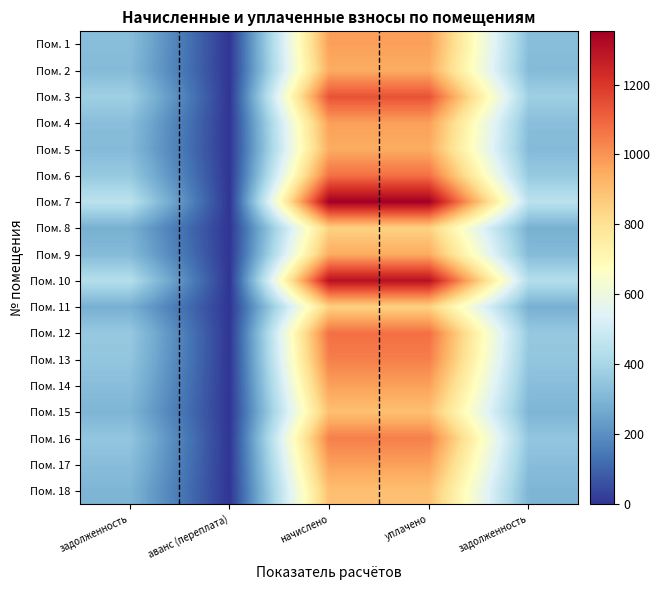

Reading left to right, extract all data points from this chart.

Пом. 1: задолженность=324.7	аванс (переплата)=0.0	начислено=974.2	уплачено=974.2	задолженность=324.7
Пом. 2: задолженность=315.4	аванс (переплата)=0.0	начислено=946.1	уплачено=946.1	задолженность=315.4
Пом. 3: задолженность=379.4	аванс (переплата)=0.0	начислено=1138.3	уплачено=1138.3	задолженность=379.4
Пом. 4: задолженность=324.7	аванс (переплата)=0.0	начислено=974.2	уплачено=974.2	задолженность=324.7
Пом. 5: задолженность=315.4	аванс (переплата)=0.0	начислено=946.1	уплачено=946.1	задолженность=315.4
Пом. 6: задолженность=357.8	аванс (переплата)=0.0	начислено=1073.5	уплачено=1073.5	задолженность=357.8
Пом. 7: задолженность=450.7	аванс (переплата)=0.0	начислено=1352.2	уплачено=1352.2	задолженность=450.7
Пом. 8: задолженность=283.0	аванс (переплата)=0.0	начислено=848.9	уплачено=848.9	задолженность=283.0
Пом. 9: задолженность=315.4	аванс (переплата)=0.0	начислено=946.1	уплачено=946.1	задолженность=315.4
Пом. 10: задолженность=433.4	аванс (переплата)=0.0	начислено=1300.3	уплачено=1300.3	задолженность=433.4
Пом. 11: задолженность=283.0	аванс (переплата)=0.0	начислено=848.9	уплачено=848.9	задолженность=283.0
Пом. 12: задолженность=358.6	аванс (переплата)=0.0	начислено=1075.7	уплачено=1075.7	задолженность=358.6
Пом. 13: задолженность=347.8	аванс (переплата)=0.0	начислено=1043.3	уплачено=1043.3	задолженность=347.8
Пом. 14: задолженность=324.0	аванс (переплата)=0.0	начислено=972.0	уплачено=972.0	задолженность=324.0
Пом. 15: задолженность=298.8	аванс (переплата)=0.0	начислено=896.4	уплачено=896.4	задолженность=298.8
Пом. 16: задолженность=347.8	аванс (переплата)=0.0	начислено=1043.3	уплачено=1043.3	задолженность=347.8
Пом. 17: задолженность=324.0	аванс (переплата)=0.0	начислено=972.0	уплачено=972.0	задолженность=324.0
Пом. 18: задолженность=298.8	аванс (переплата)=0.0	начислено=896.4	уплачено=896.4	задолженность=298.8